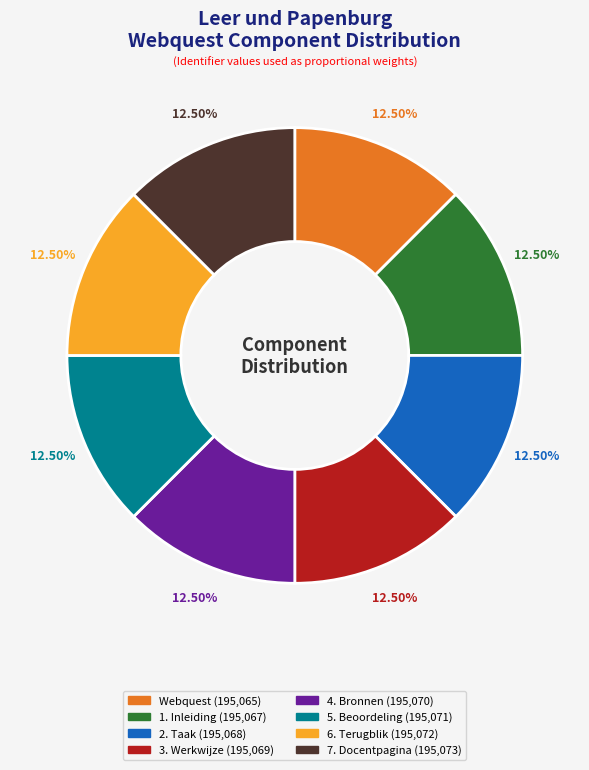

Combined, do 5. Beoordeling and 3. Werkwijze account for over 50%?

No